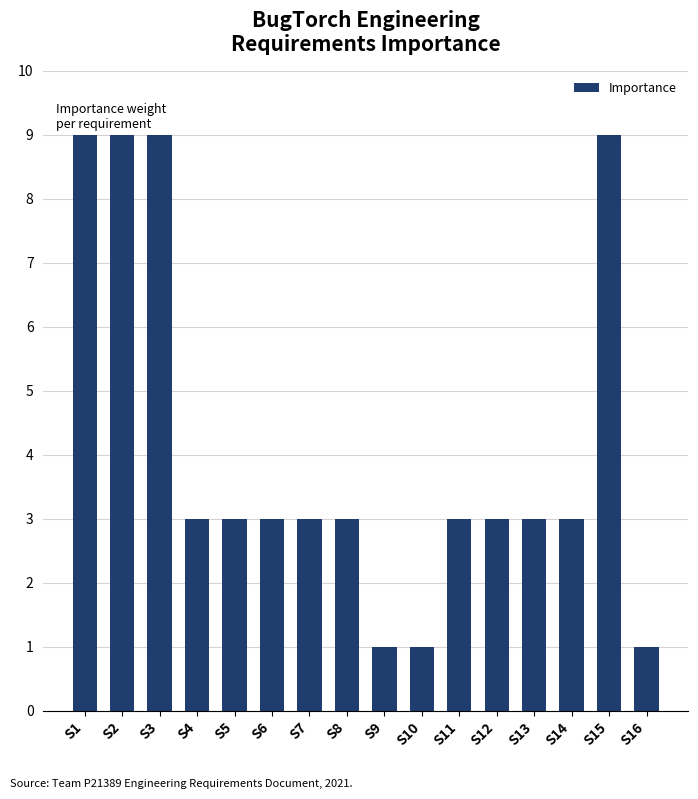

What is the minimum value shown in the chart?

1